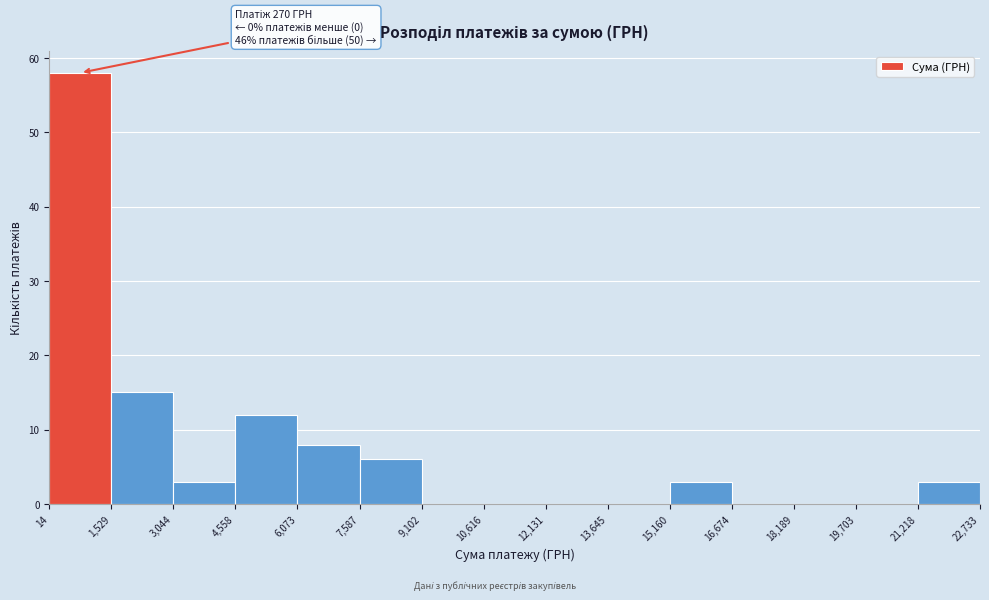

Over which range of the x-axis is the bar tallest?

14 to 1,529